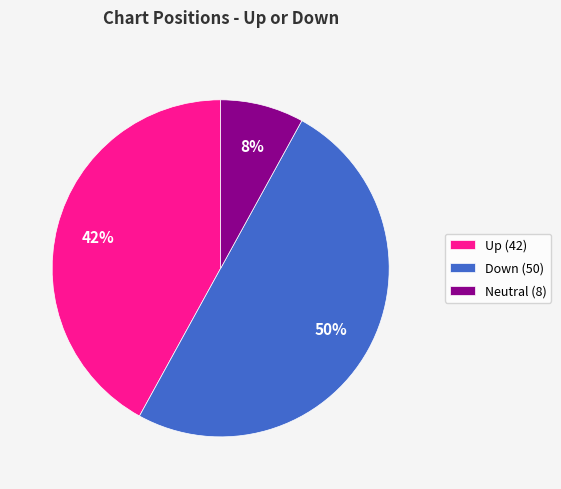

Is the sum of Neutral (8) and Down (50) greater than half?

Yes